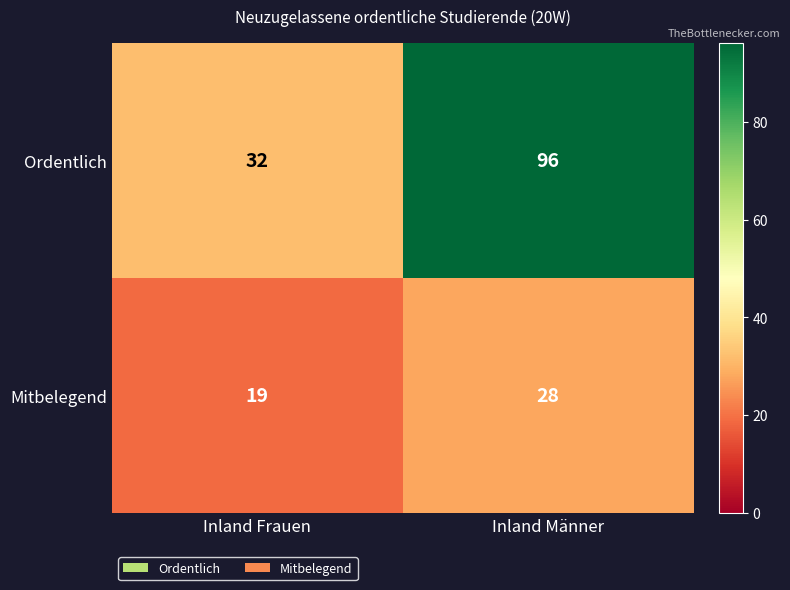

What is the sum of the Mitbelegend values at Inland Frauen and Inland Männer?

47